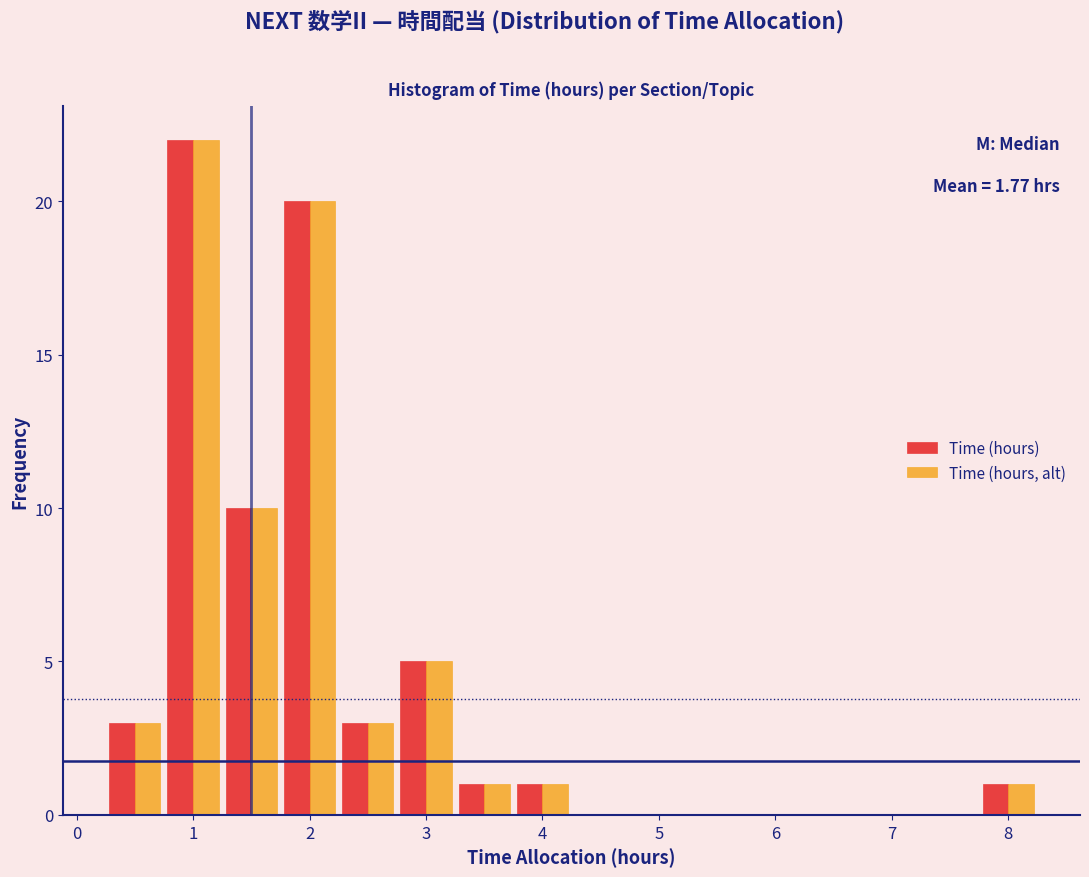

In the Time (hours, alt) series, which range on the x-axis has the tallest bar?

0.75 to 1.25